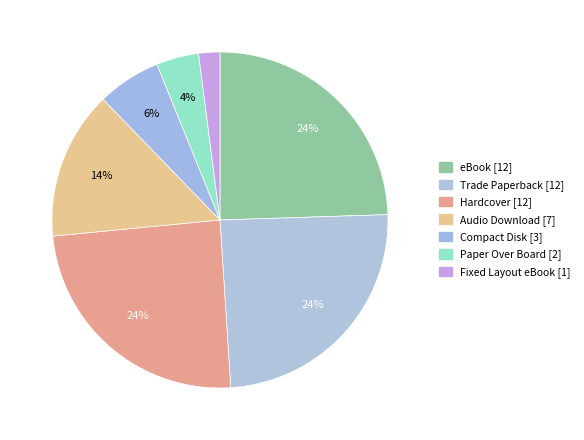

How many segments does this pie chart have?

7